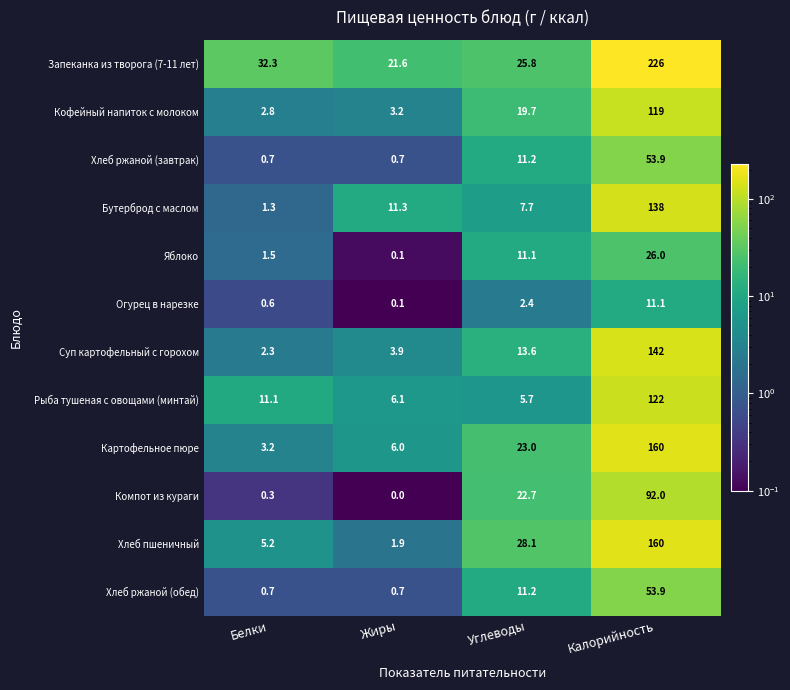

What is the sum of the Хлеб пшеничный values at Углеводы and Жиры?

30.0